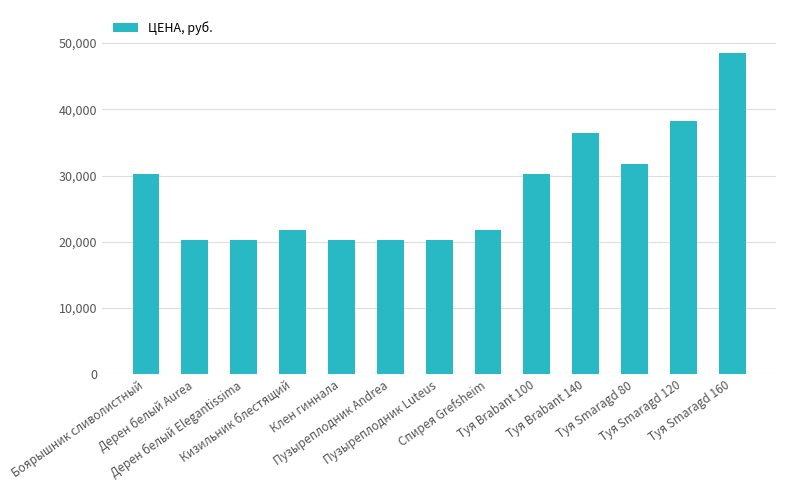

What is the ratio of the value at Боярышник сливолистный to the value at Туя Brabant 140?

0.8